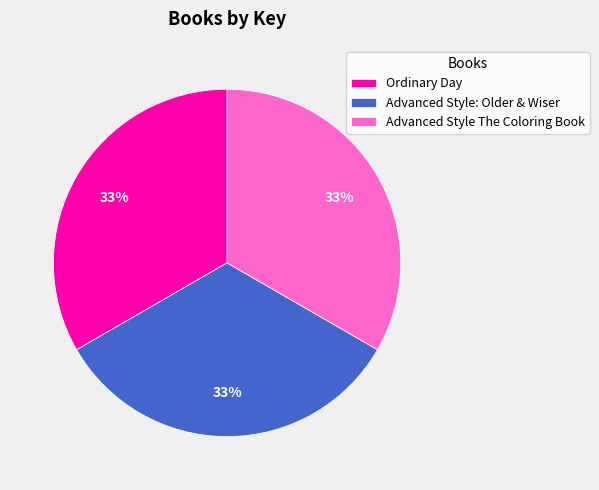

To the nearest percent, what is the average slice percentage?

33%